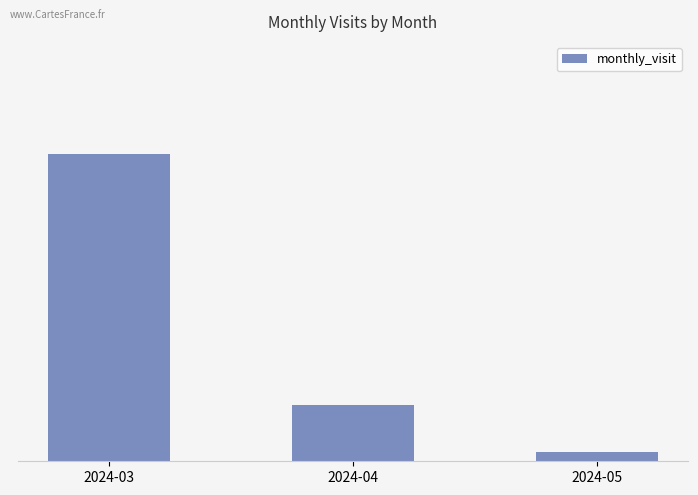

Does the chart contain any negative values?

No